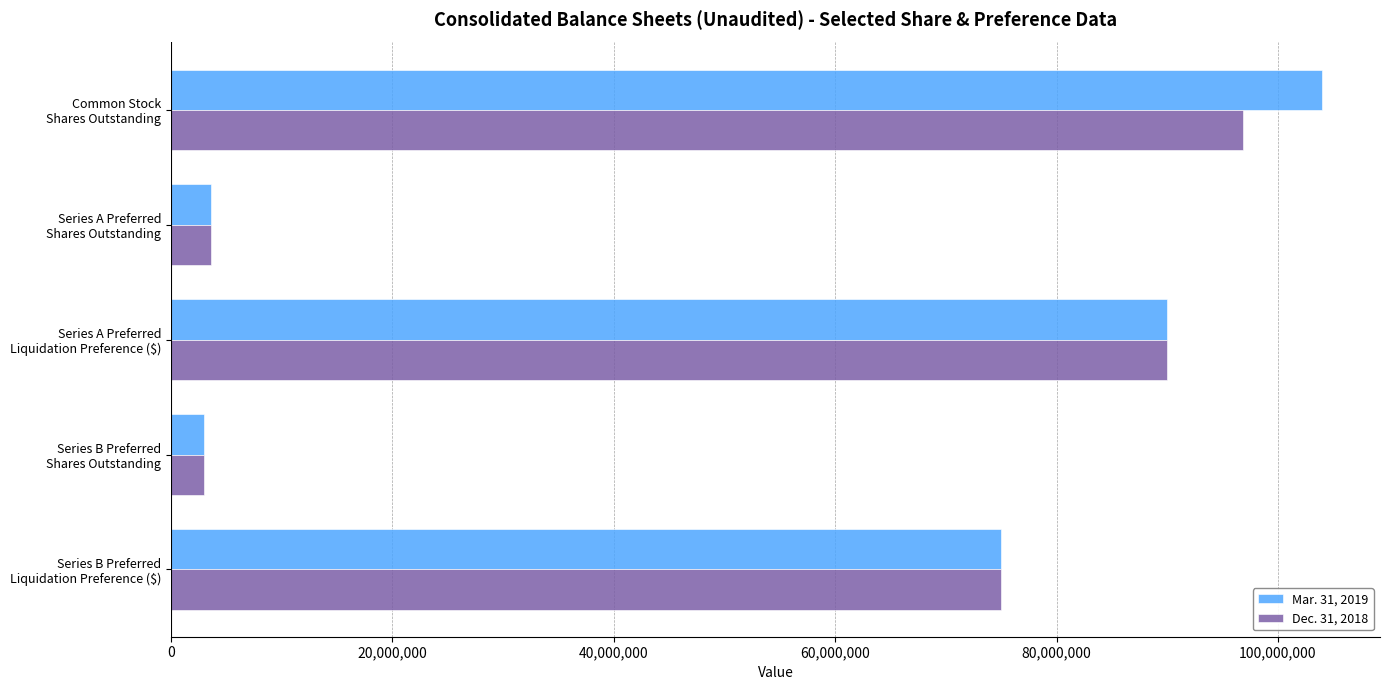

Rank the series by their average value, from highest to lowest.

Mar. 31, 2019, Dec. 31, 2018